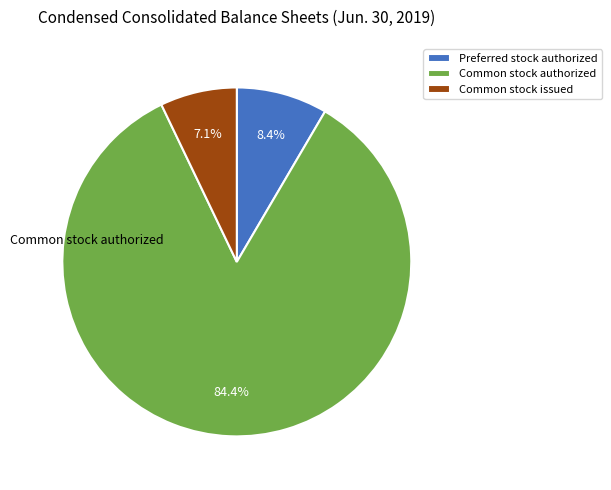

Combined, do Common stock issued and Common stock authorized account for over 50%?

Yes